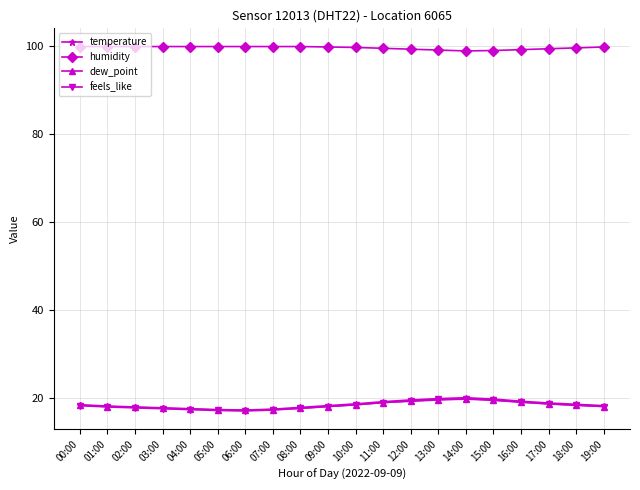

What is the spread (max minus min) of values at 06:00?

82.9